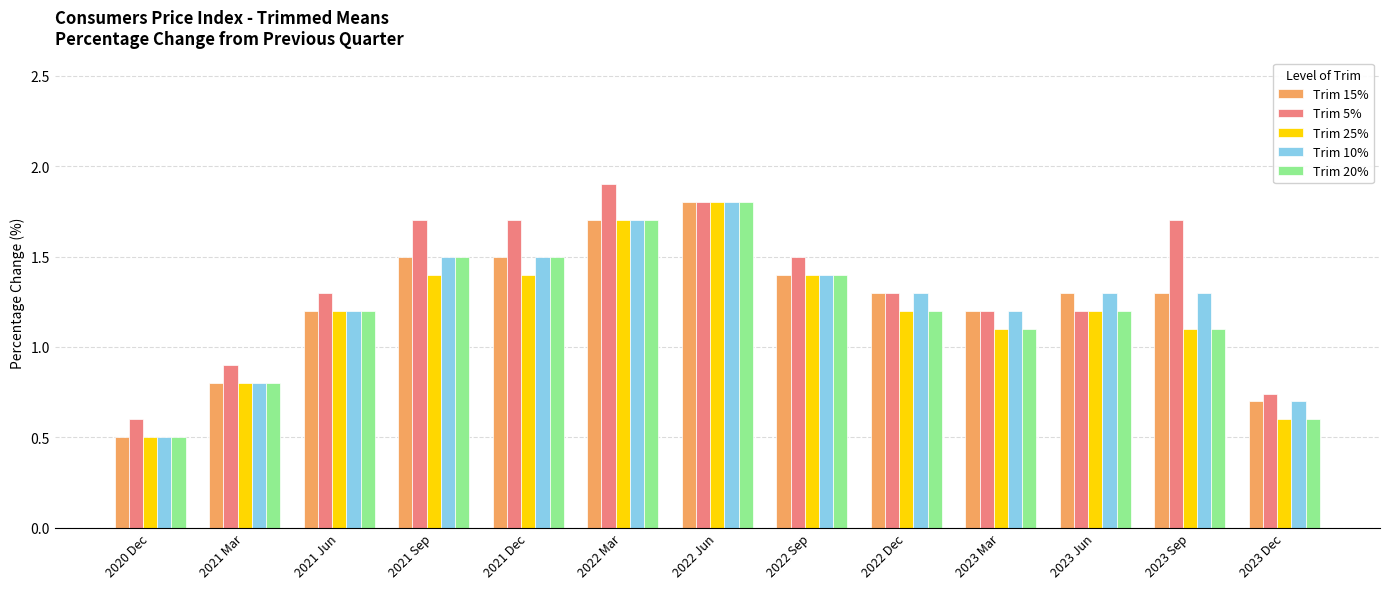

Where does the Trim 5% series first go above 1?

2021 Jun